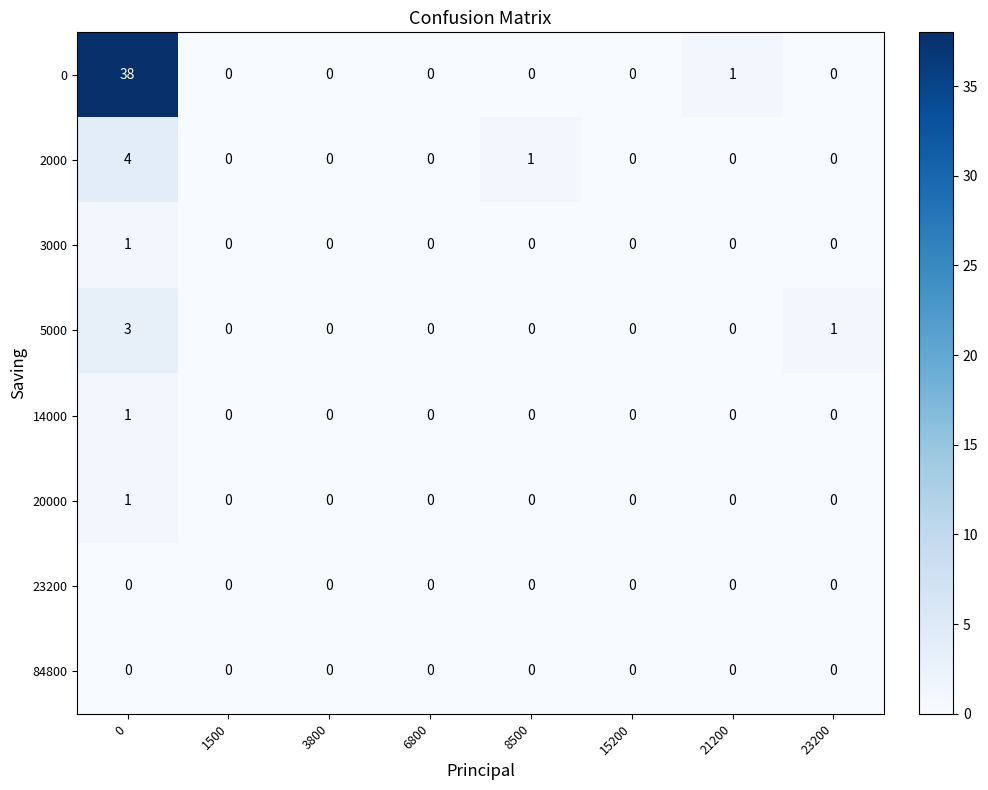

Is it true that 0 equals 18 at 23200?

False